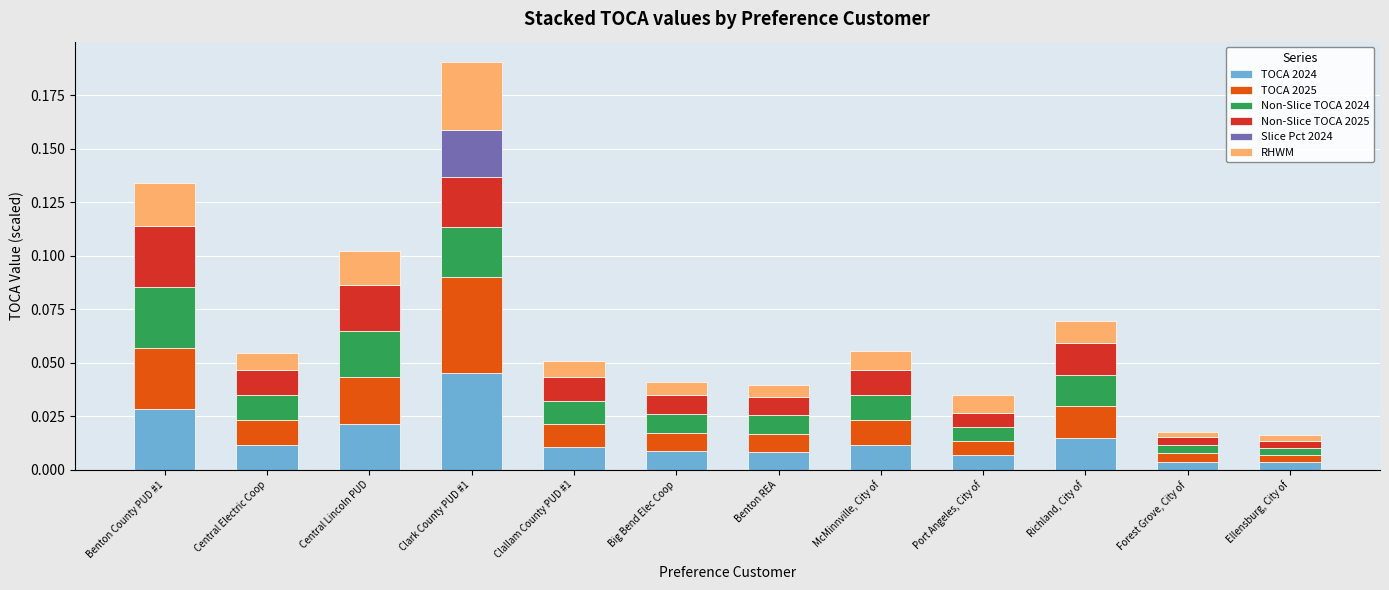

At which category is the sum across all series the highest?

Clark County PUD #1